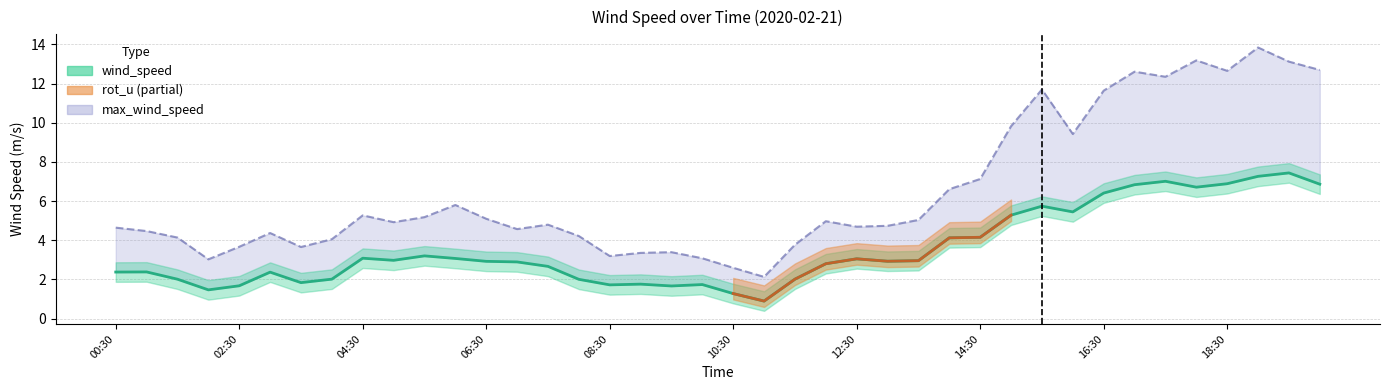

True or false: wind_speed and max_wind_speed cross at least once.

False